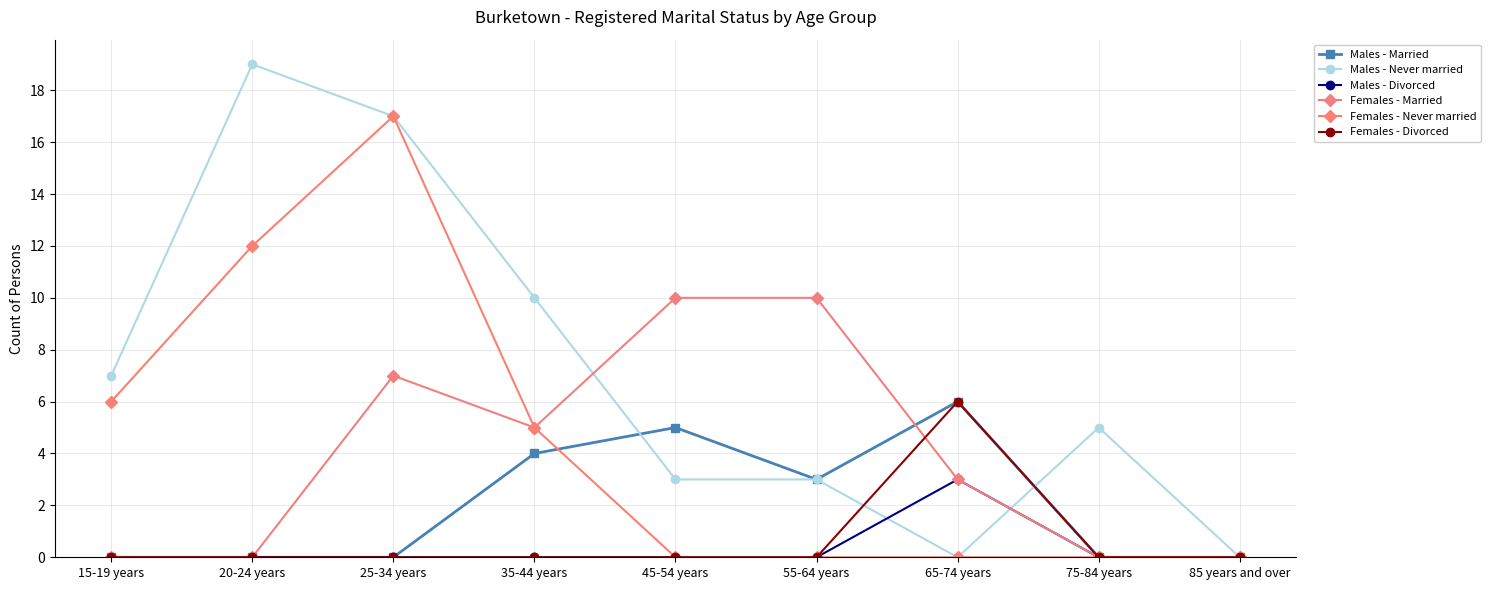

In Females - Married, how many points are higher than both neighbors (excluding endpoints)?

1